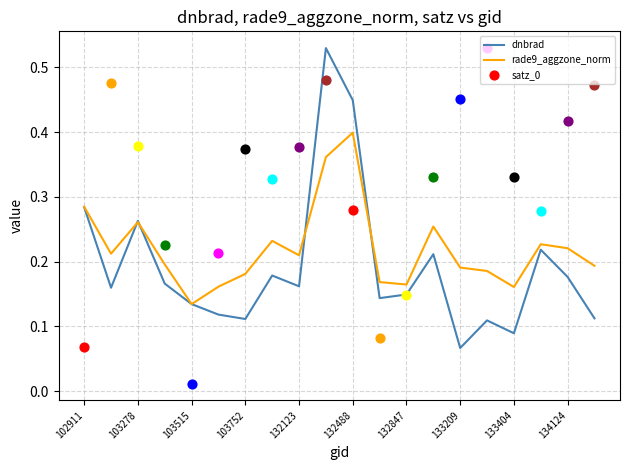

Which series contains the highest Y value?

dnbrad